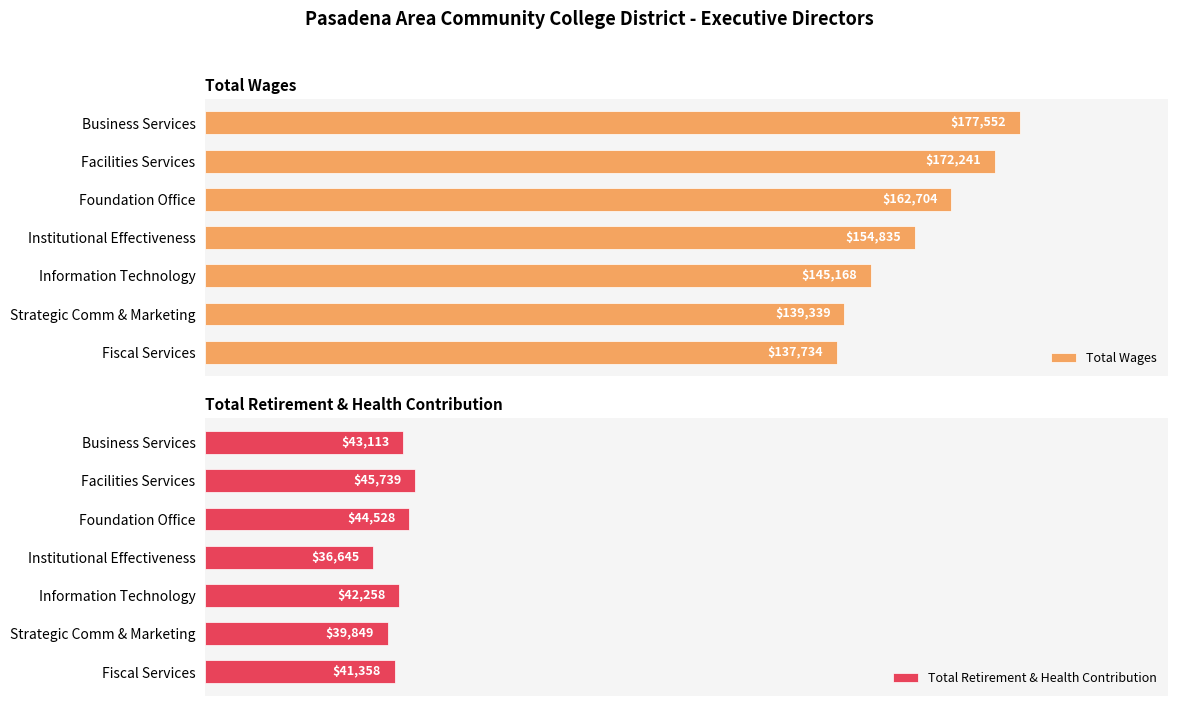

At which label is Total Retirement & Health Contribution closest to 41192?

Fiscal Services